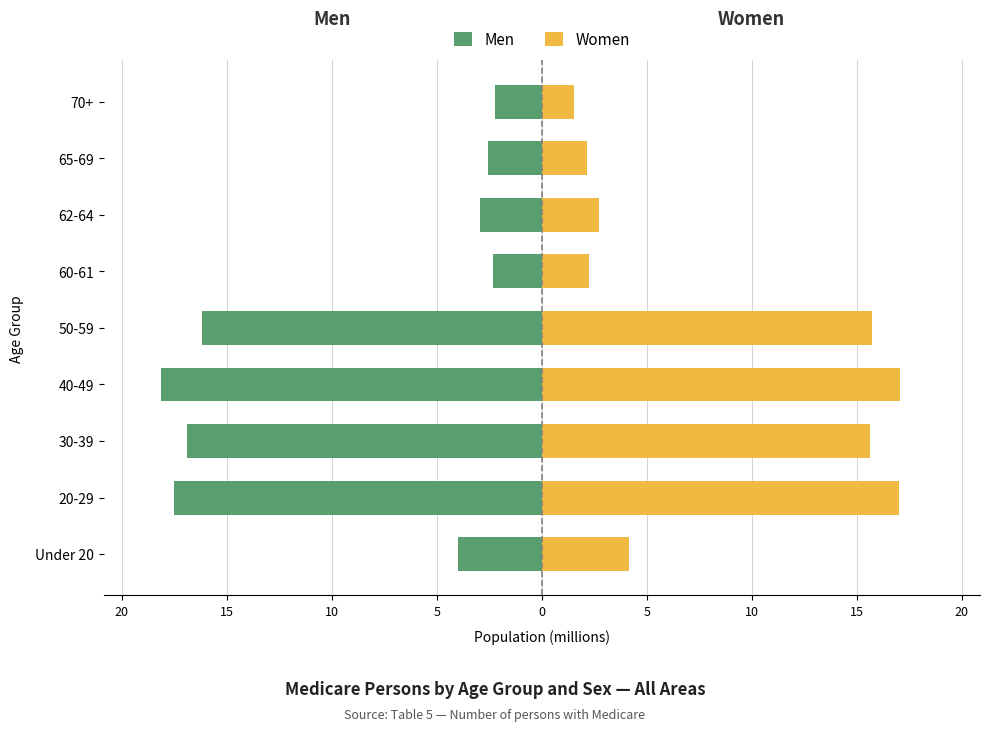

What is the spread (max minus min) of values at 5?

31.9